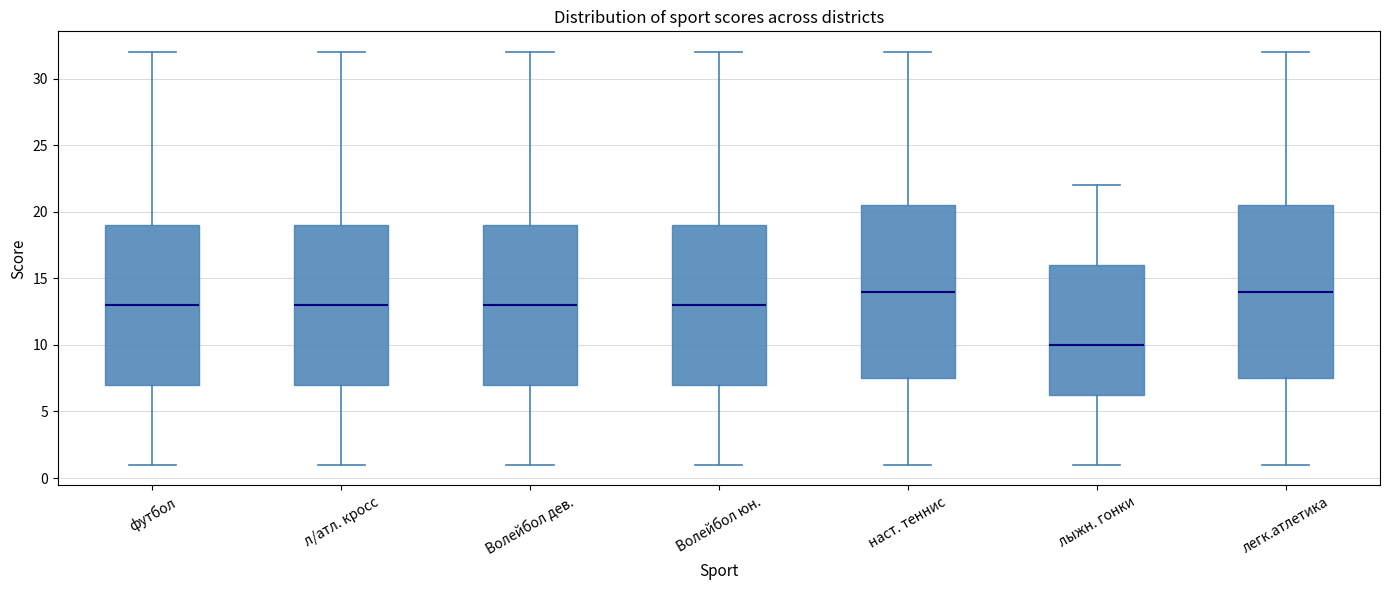

Reading left to right, transcribe this box plot: for each box, give where its median line is, the range the box spans, and where its two whiskers end, as read against the y-axis. The values are not printed on the chart, so give them approximately, as read against the axis.

футбол: median 13.0, box 7.0 to 19.0, whiskers 1.0 to 32.0
л/атл. кросс: median 13.0, box 7.0 to 19.0, whiskers 1.0 to 32.0
Волейбол дев.: median 13.0, box 7.0 to 19.0, whiskers 1.0 to 32.0
Волейбол юн.: median 13.0, box 7.0 to 19.0, whiskers 1.0 to 32.0
наст. теннис: median 14.0, box 7.5 to 20.5, whiskers 1.0 to 32.0
лыжн. гонки: median 10.0, box 6.5 to 16.0, whiskers 1.0 to 22.0
легк.атлетика: median 14.0, box 7.5 to 20.5, whiskers 1.0 to 32.0